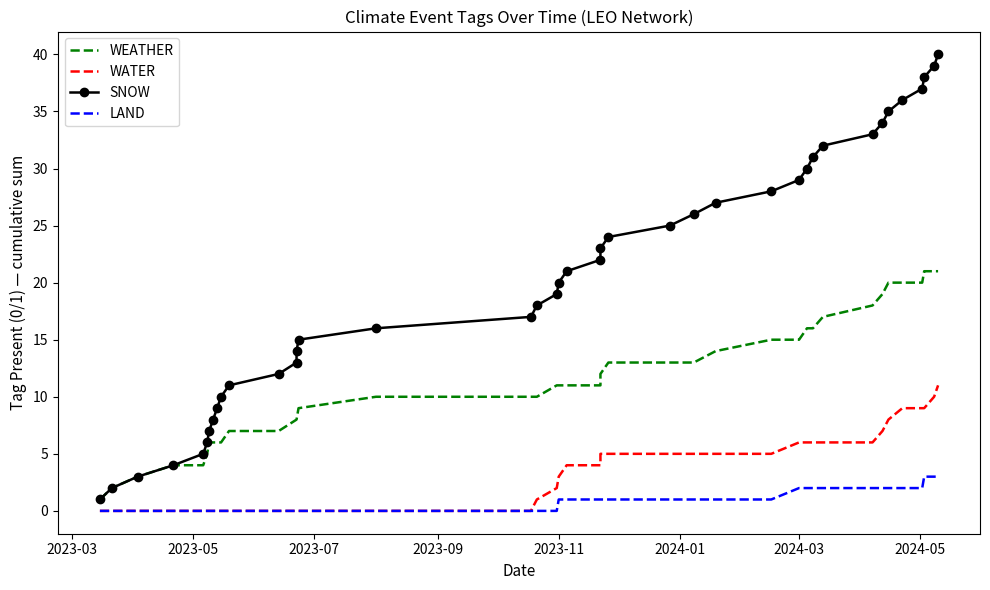

True or false: WATER and WEATHER intersect in this chart.

False